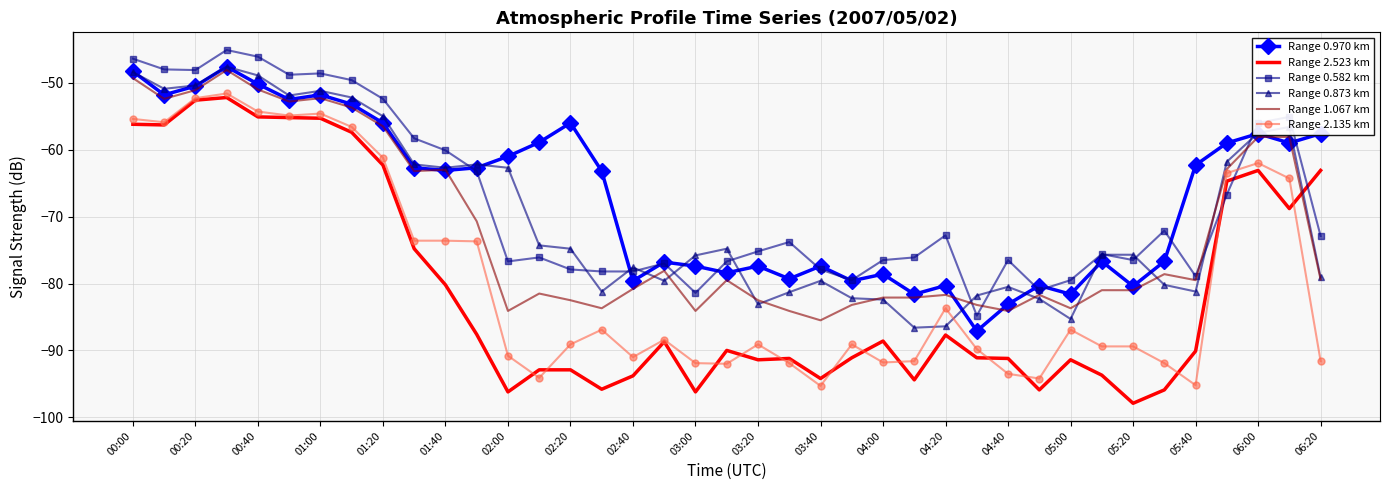

True or false: Range 0.582 km and Range 1.067 km intersect in this chart.

True